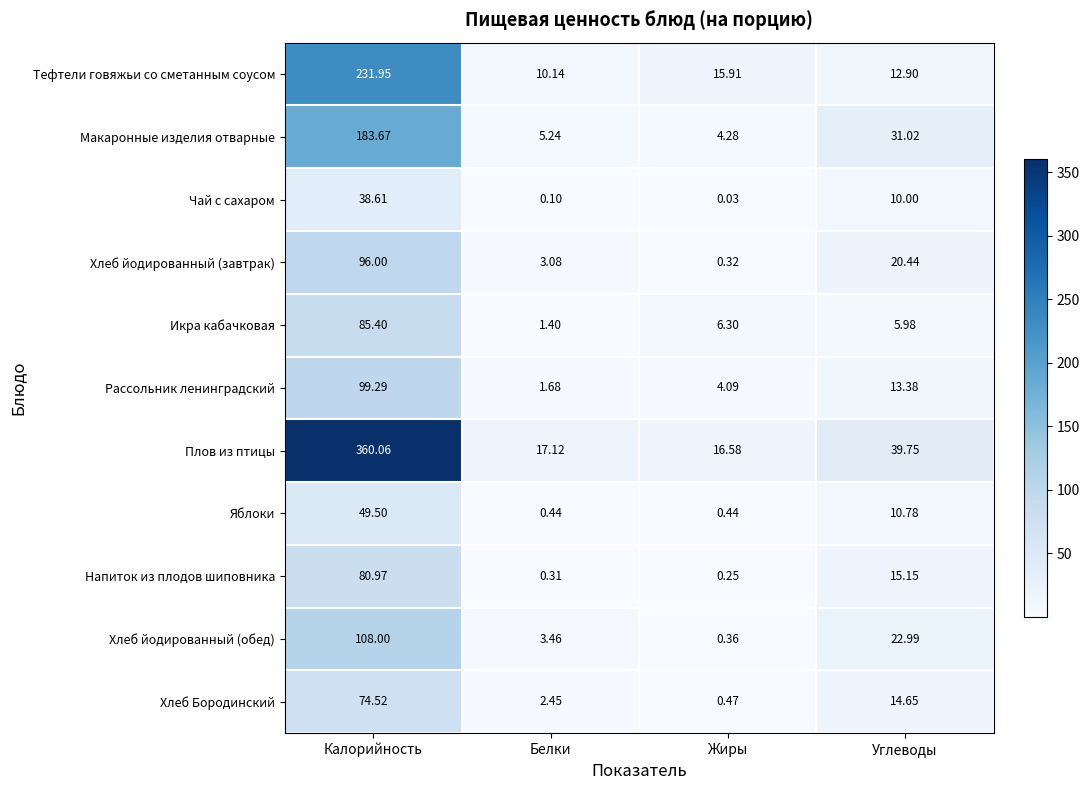

Is the value of Рассольник ленинградский at Калорийность greater than the value of Икра кабачковая at Углеводы?

Yes